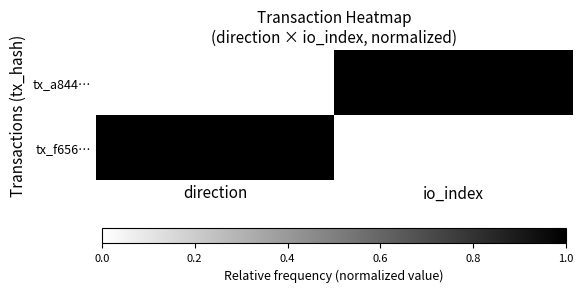

At io_index, list the series in order from smallest to largest.

tx_f656…, tx_a844…